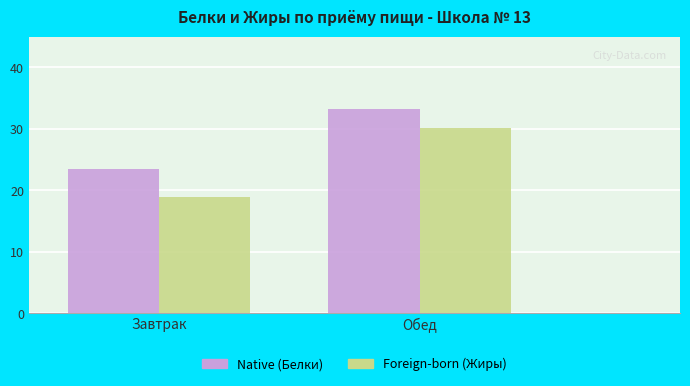

What position from the right is Завтрак?

2